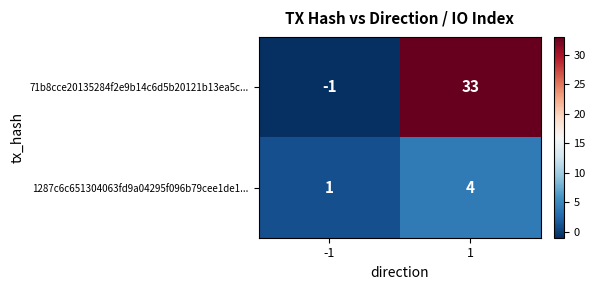

Which label corresponds to the largest value in the chart?

1